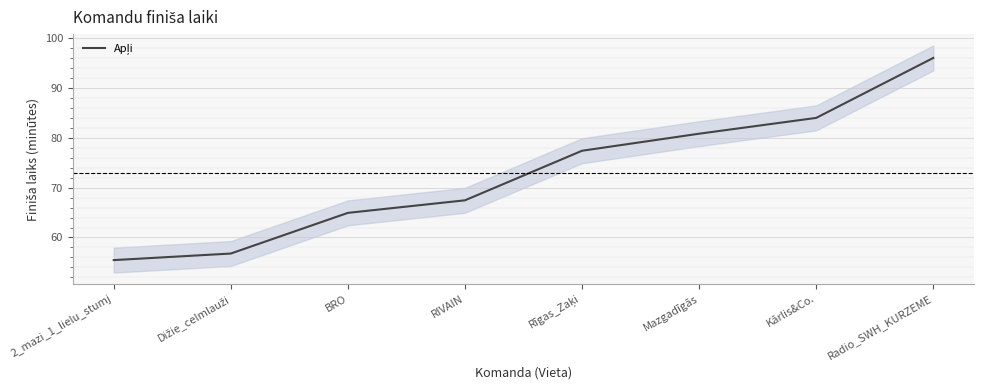

Where is the data nearest to the value 75?

Rīgas_Zaķi